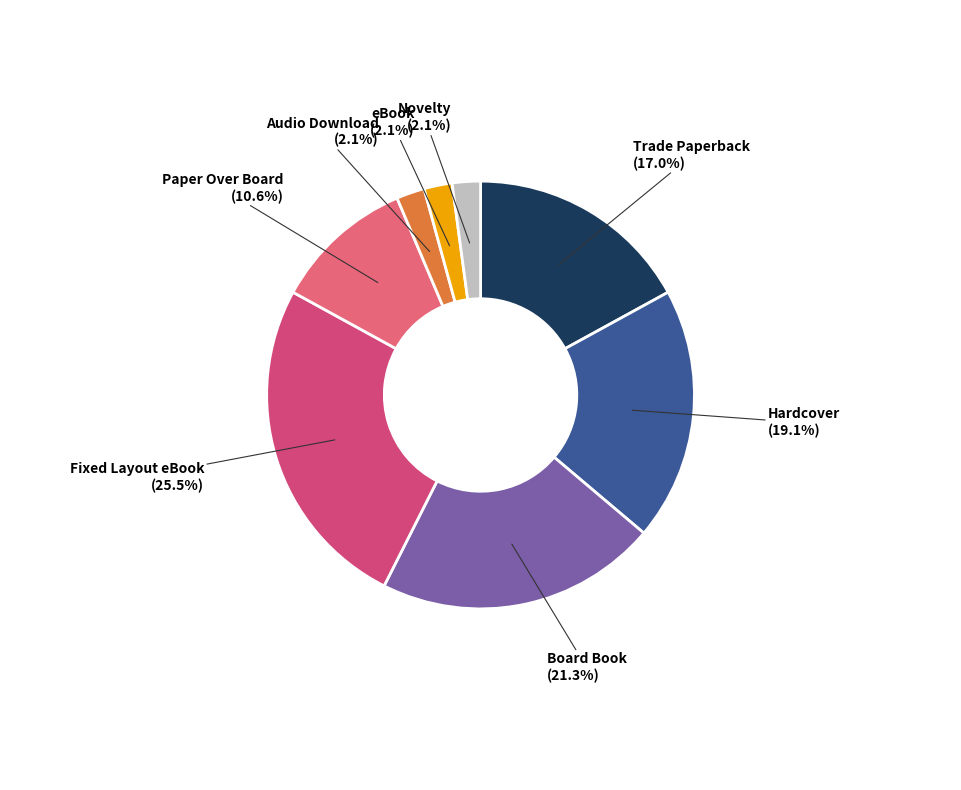

Combined, what portion of the pie is Hardcover and Trade Paperback?

36.2%